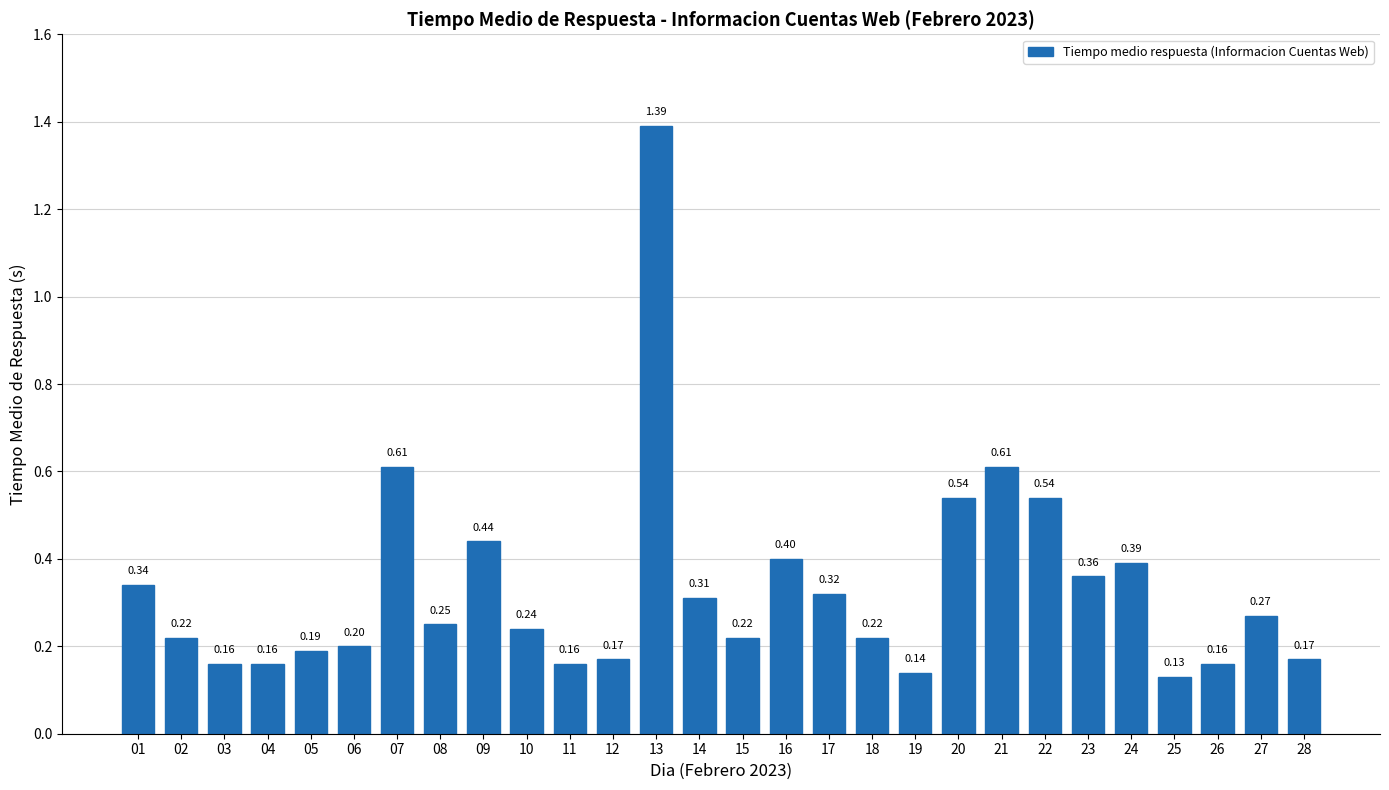

What is the sum of all values?

9.3